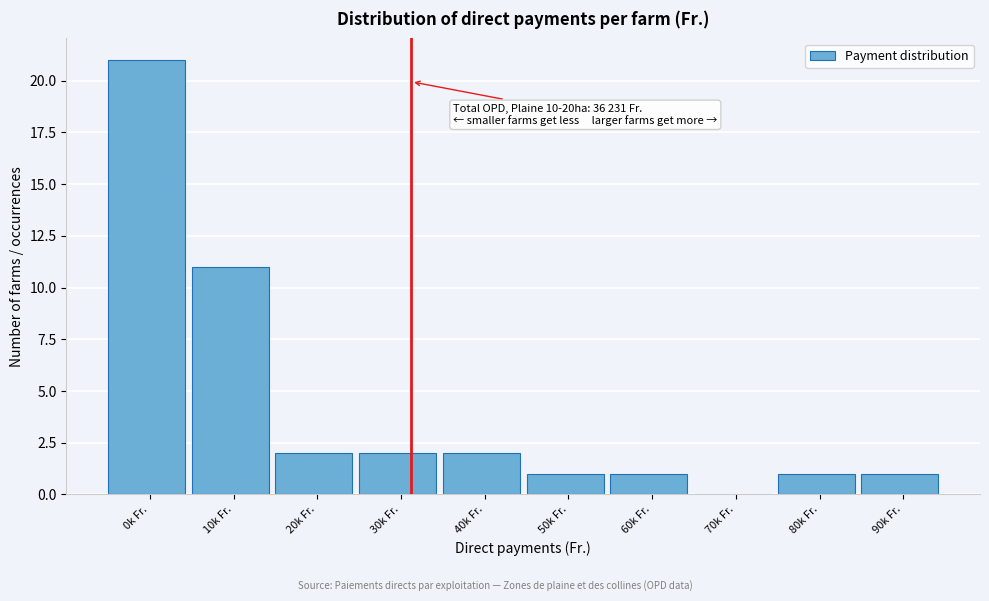

Reading left to right, what are all the values shown in this chart?

0k Fr.=21	10k Fr.=11	20k Fr.=2	30k Fr.=2	40k Fr.=2	50k Fr.=1	60k Fr.=1	70k Fr.=0	80k Fr.=1	90k Fr.=1